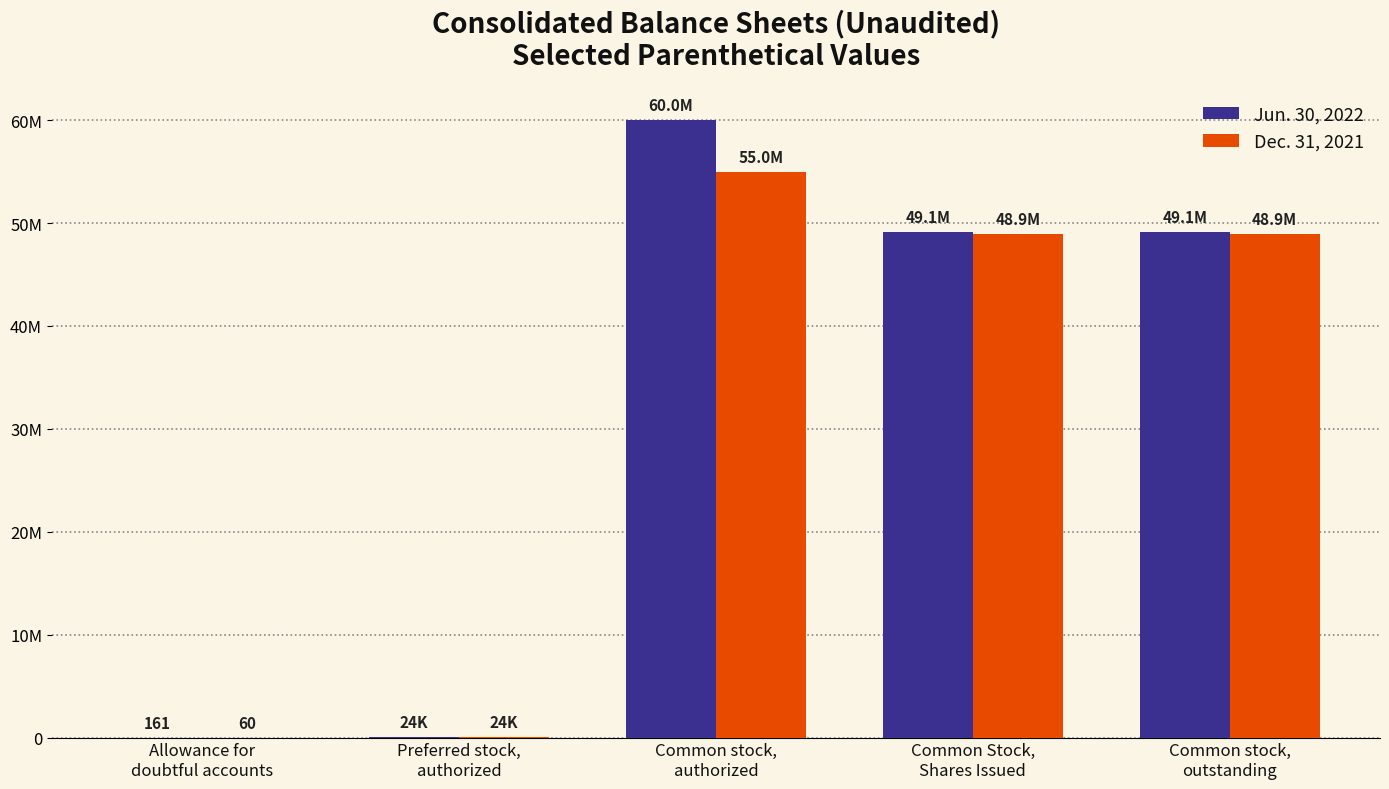

At which label does Dec. 31, 2021 first exceed 48893573?

Common stock,
authorized